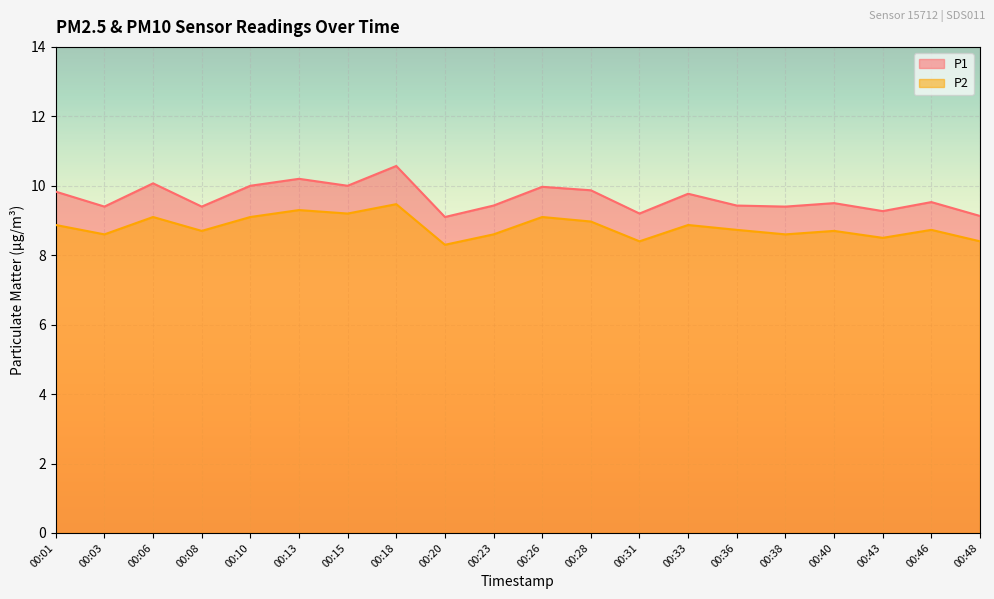

Reading right to left, transcribe all the data shown in this chart.

P1: 9.1	9.5	9.3	9.5	9.4	9.4	9.8	9.2	9.9	10.0	9.4	9.1	10.6	10.0	10.2	10.0	9.4	10.1	9.4	9.8
P2: 8.4	8.7	8.5	8.7	8.6	8.7	8.9	8.4	9.0	9.1	8.6	8.3	9.5	9.2	9.3	9.1	8.7	9.1	8.6	8.9